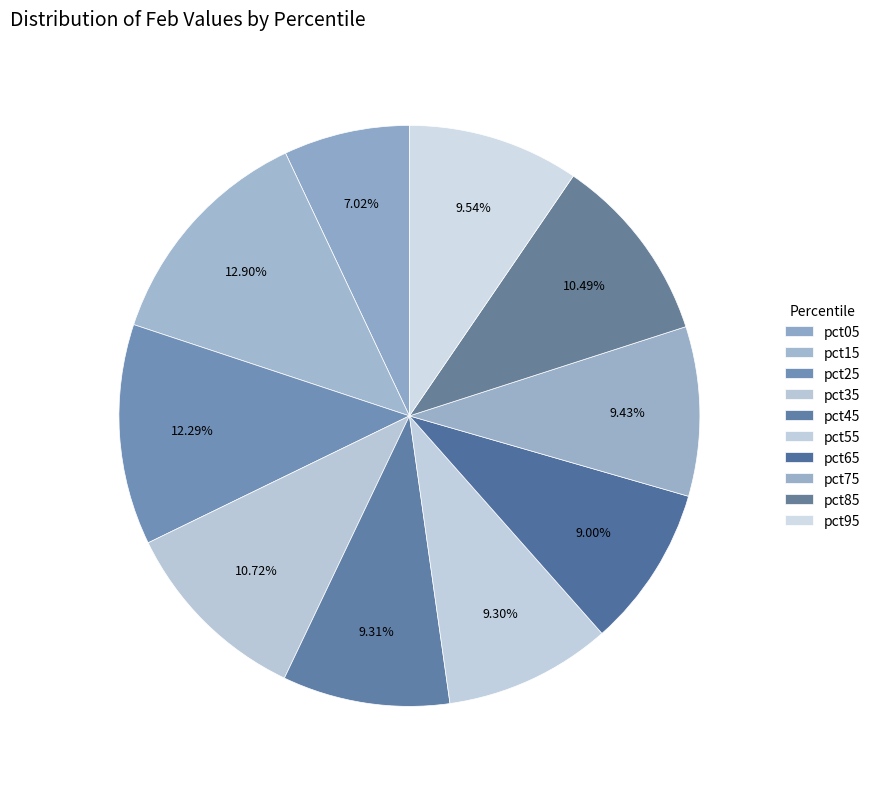

To the nearest percent, what is the average slice percentage?

10%